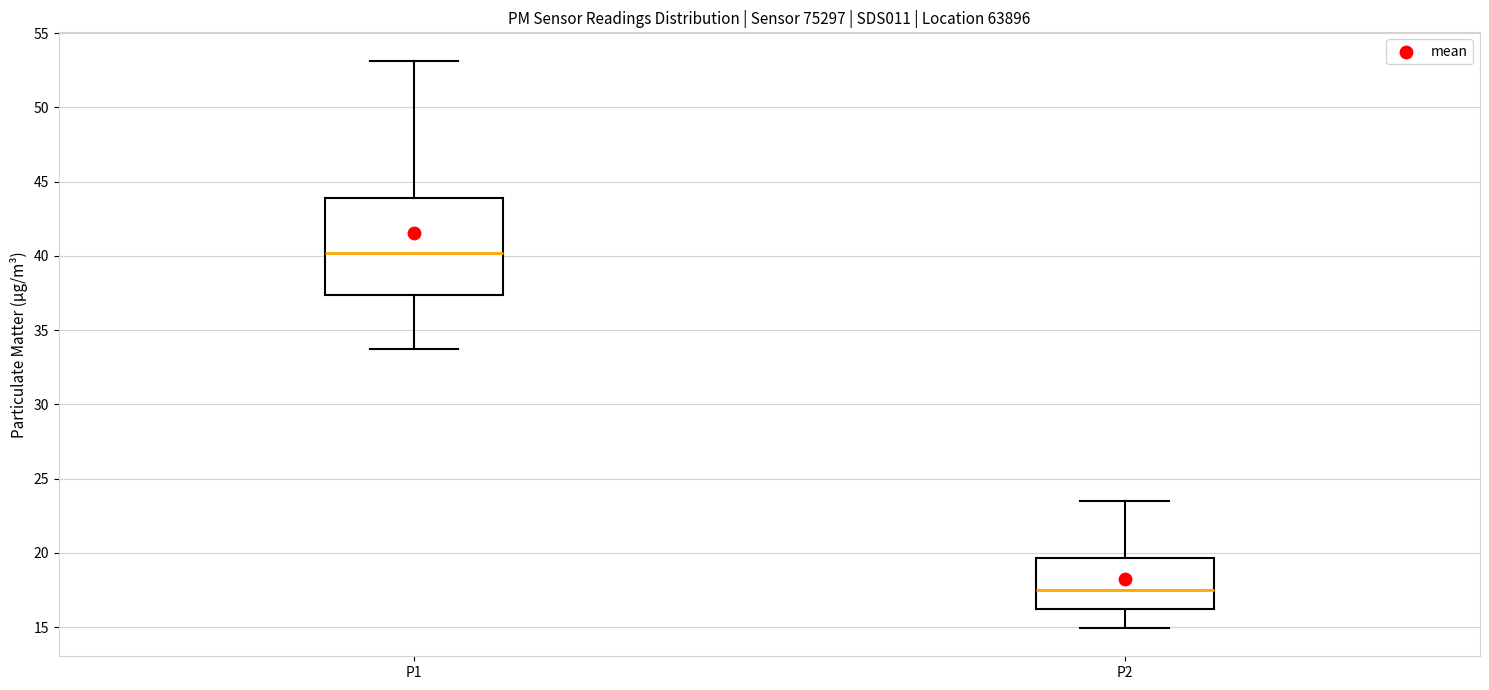

Where is the lower edge of the box for P2 on the y-axis? The values are not printed on the chart, so give them approximately, as read against the axis.

16.0